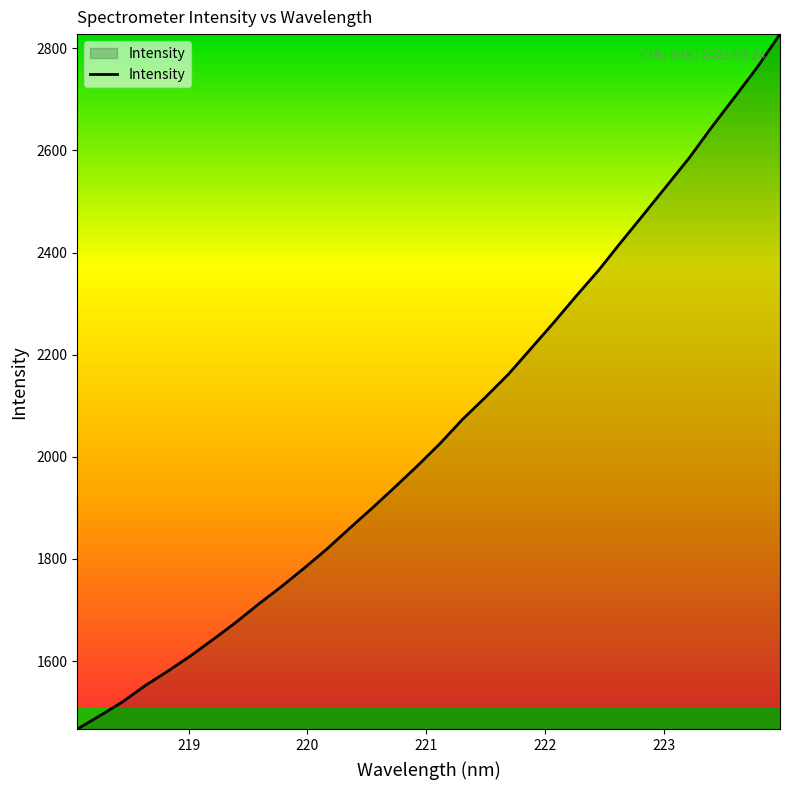

What is the greatest value displayed?

2827.8